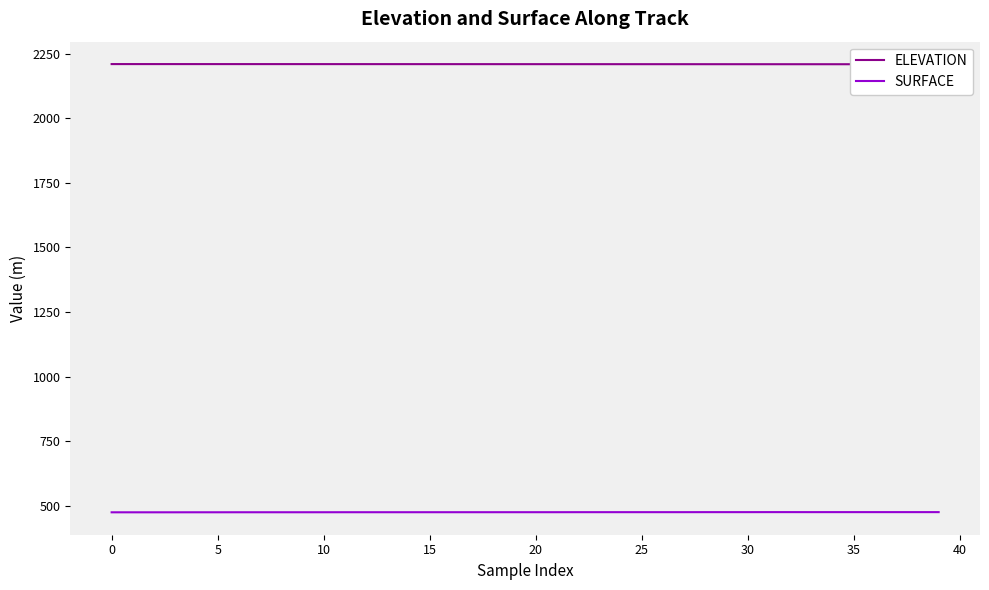

What is the difference between the maximum and minimum values in the ELEVATION series?

0.7